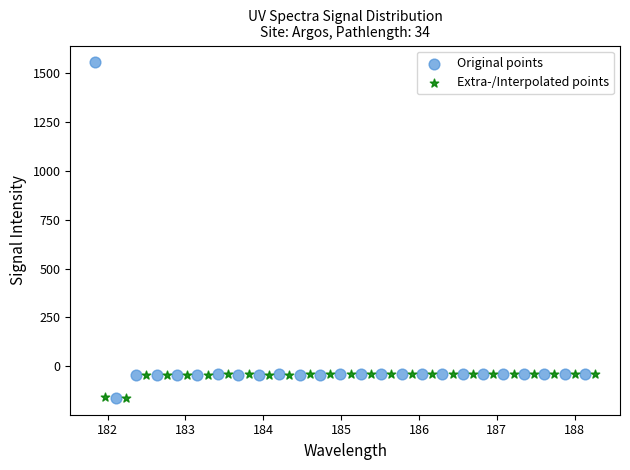

Which series has the widest spread of Y values?

Original points